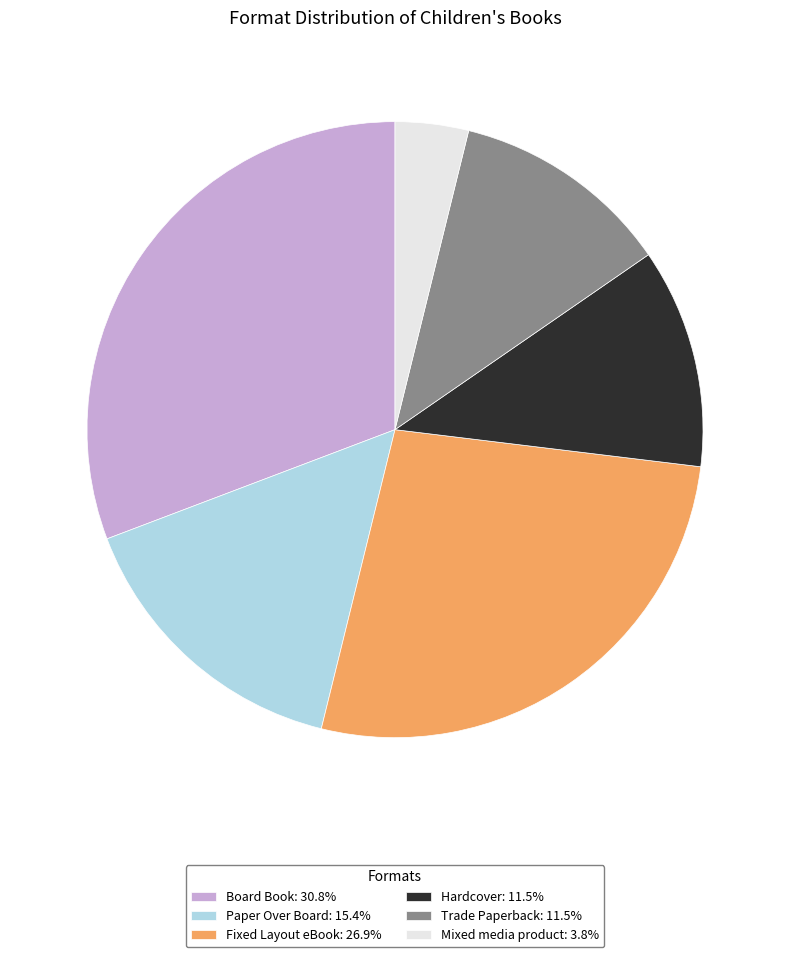

How many segments does this pie chart have?

6